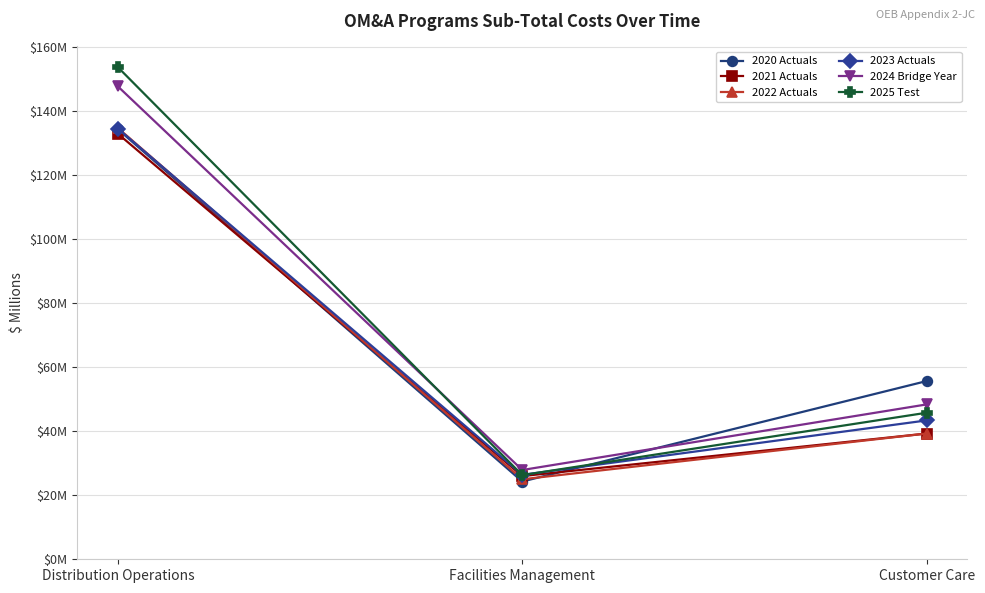

Reading left to right, extract all data points from this chart.

2020 Actuals: 134.4	24.3	55.7
2021 Actuals: 133.0	26.0	39.3
2022 Actuals: 134.8	25.0	39.3
2023 Actuals: 134.6	26.4	43.4
2024 Bridge Year: 147.8	27.9	48.4
2025 Test: 153.8	26.3	45.8